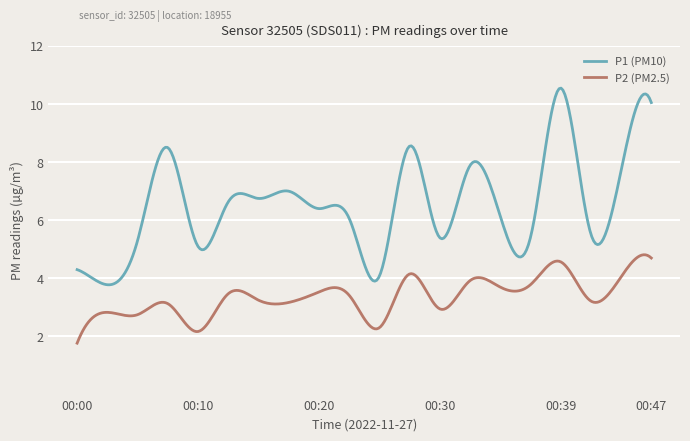

List the series in order of their overall mean, highest first.

P1 (PM10), P2 (PM2.5)